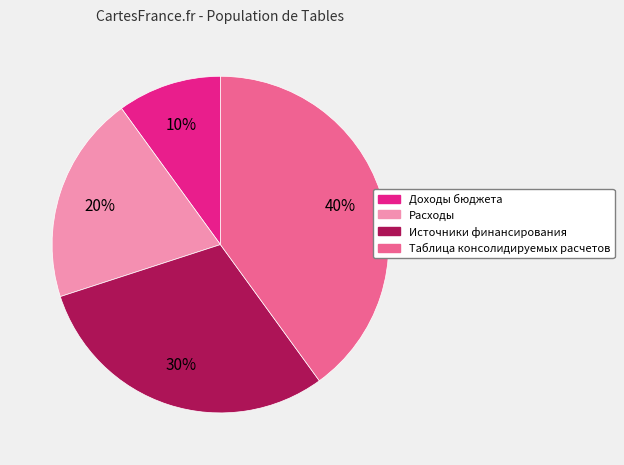

Which has a higher value, Таблица консолидируемых расчетов or Доходы бюджета?

Таблица консолидируемых расчетов